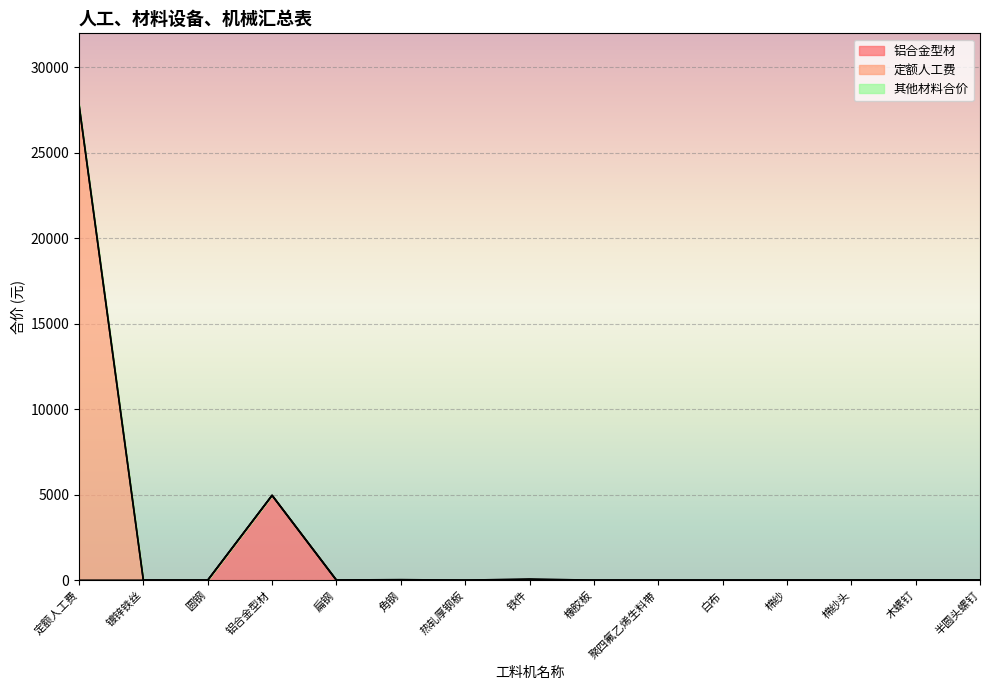

Does the chart display data point markers on the line(s)?

No